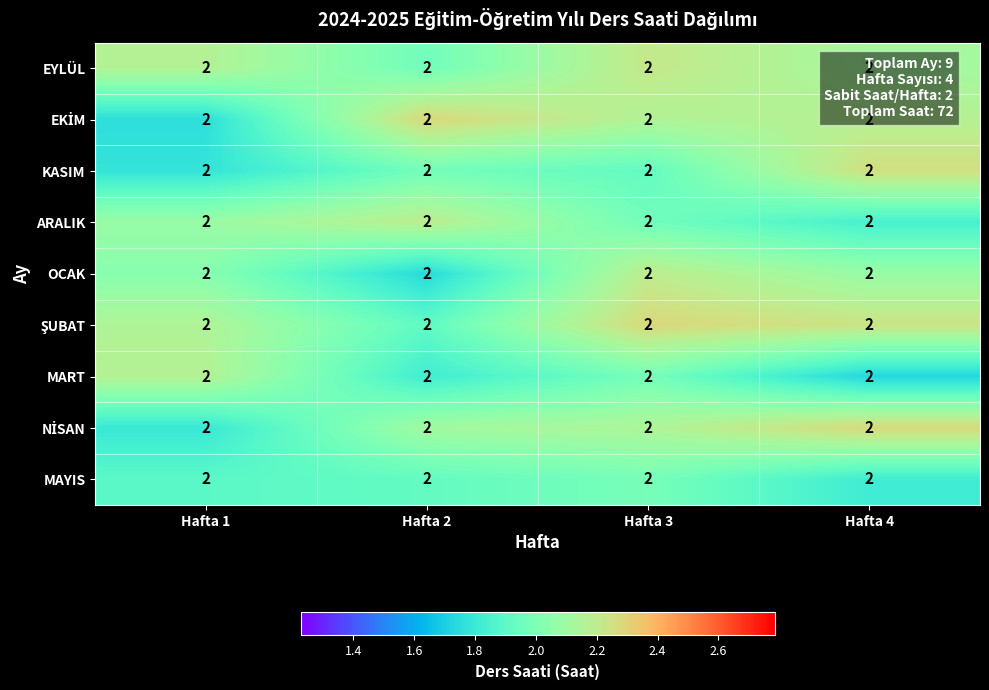

True or false: NİSAN has a value of 2.1 at Hafta 2.

True